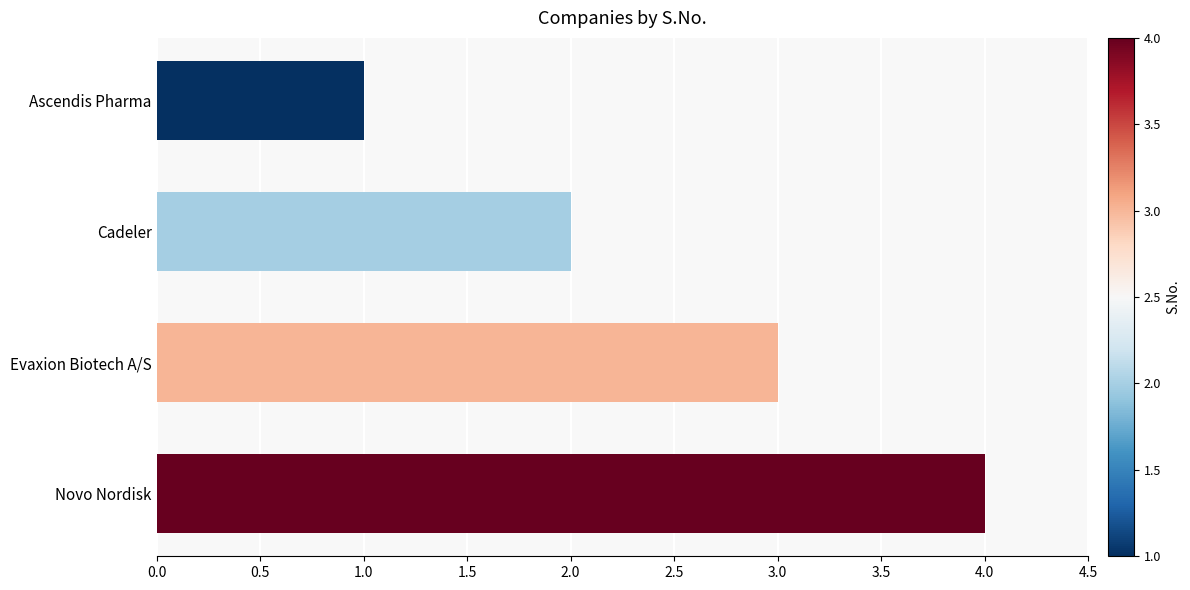

True or false: the data shows 2 at Novo Nordisk.

False